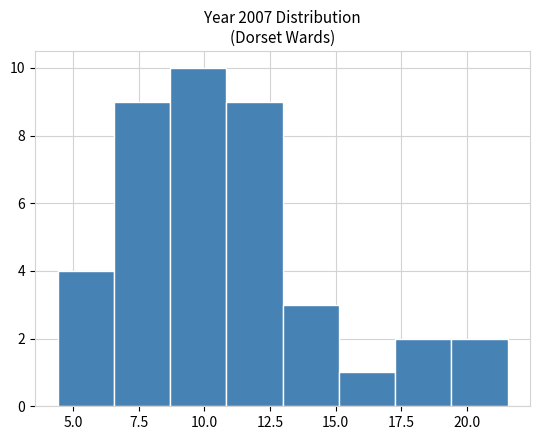

Which range on the x-axis has the tallest bar?

8.5 to 11.0